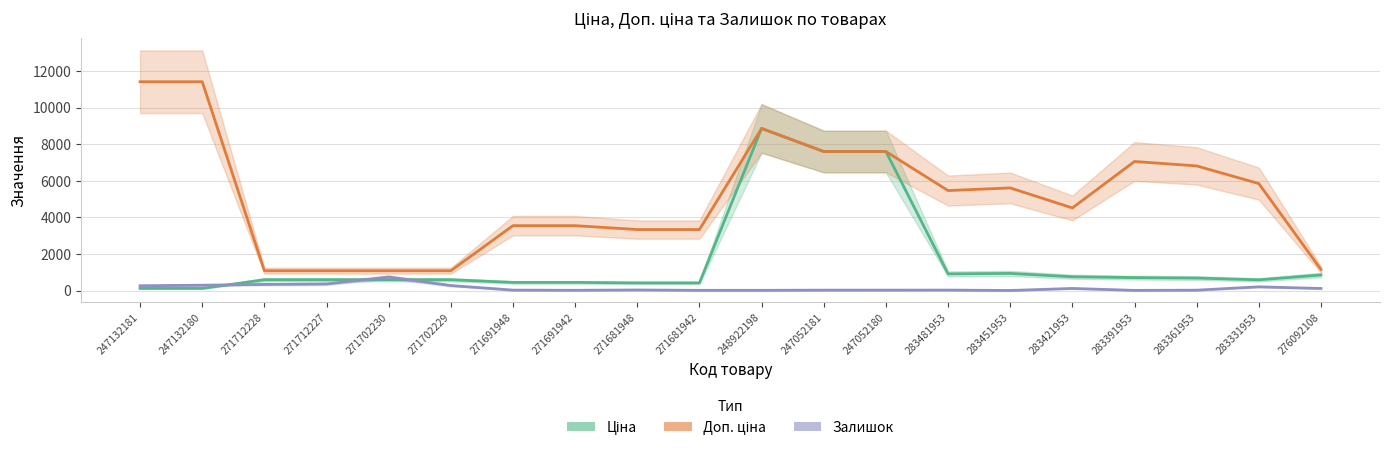

List the labels in order of Ціна value, largest first.

248922198, 247052181, 247052180, 283451953, 283481953, 276092108, 283421953, 283391953, 283361953, 271712228, 271712227, 271702230, 271702229, 283331953, 271691948, 271691942, 271681948, 271681942, 247132181, 247132180